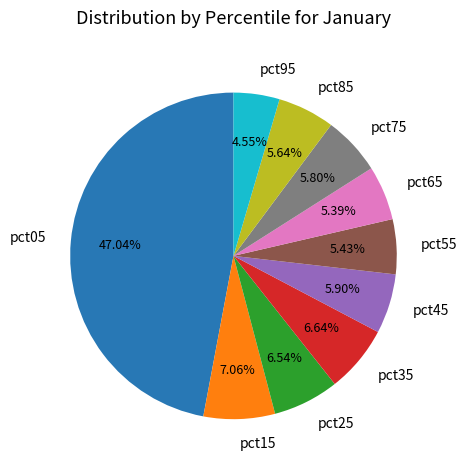

To the nearest percent, what is the average slice percentage?

10%